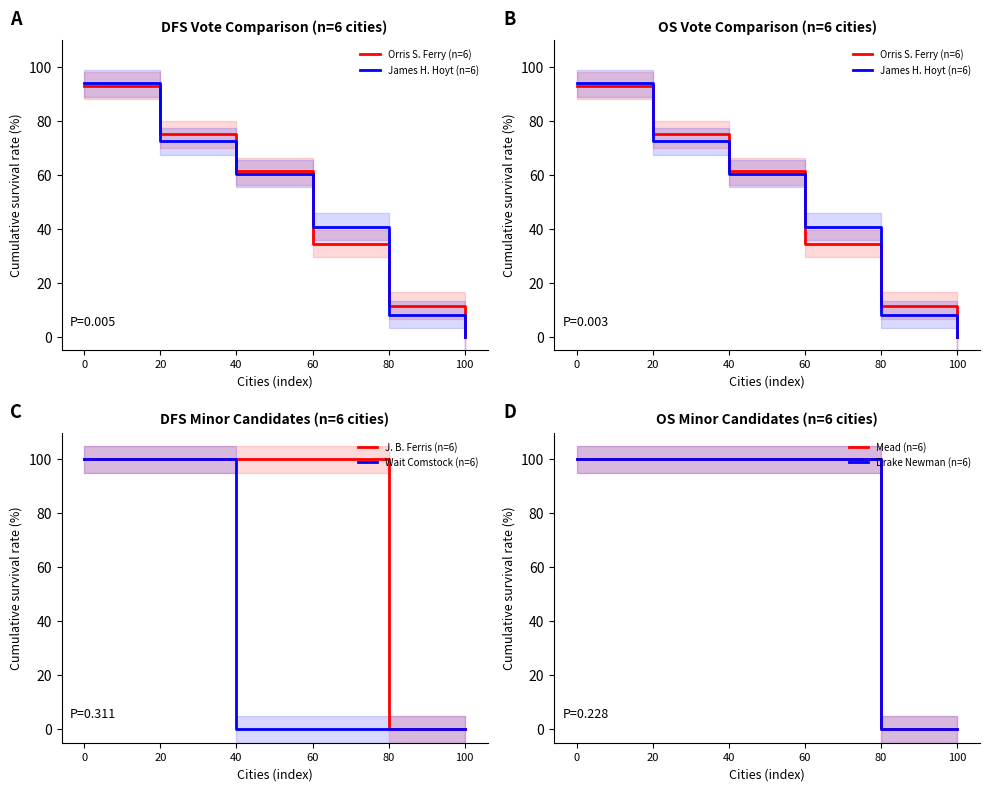

Which series has the widest spread of values?

J. B. Ferris (n=6)